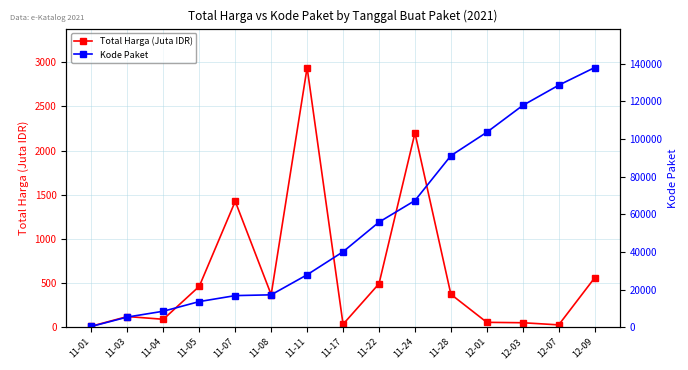

What position from the right is 12-09?

1